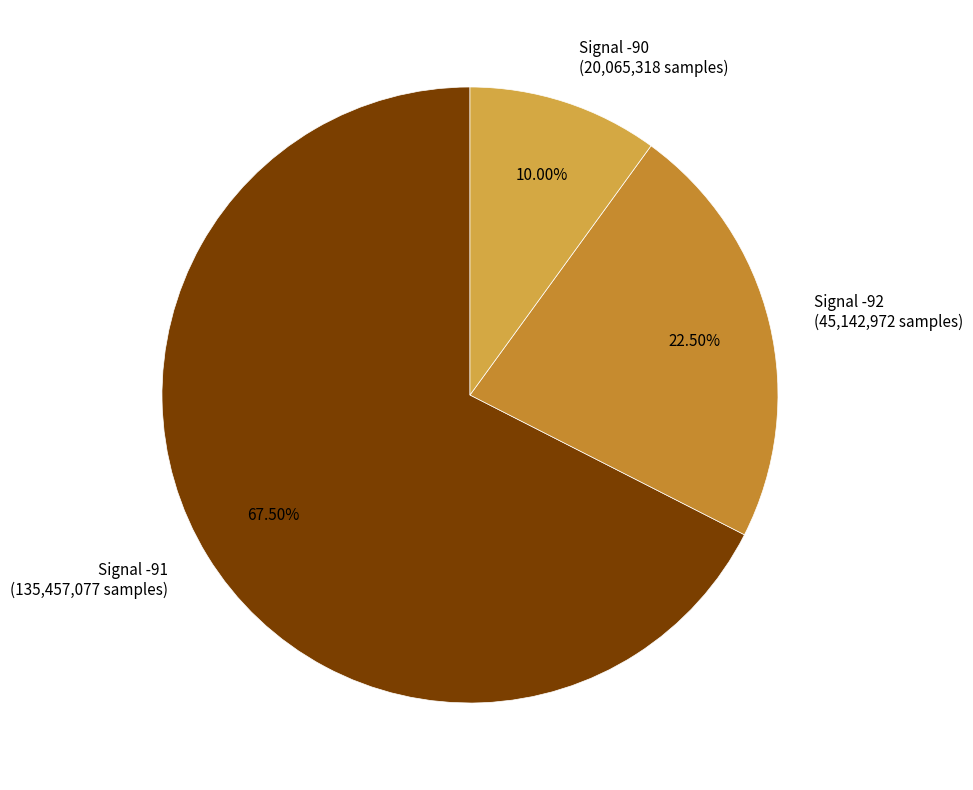

Is the sum of Signal -92 (45,142,972 samples) and Signal -90 (20,065,318 samples) greater than half?

No